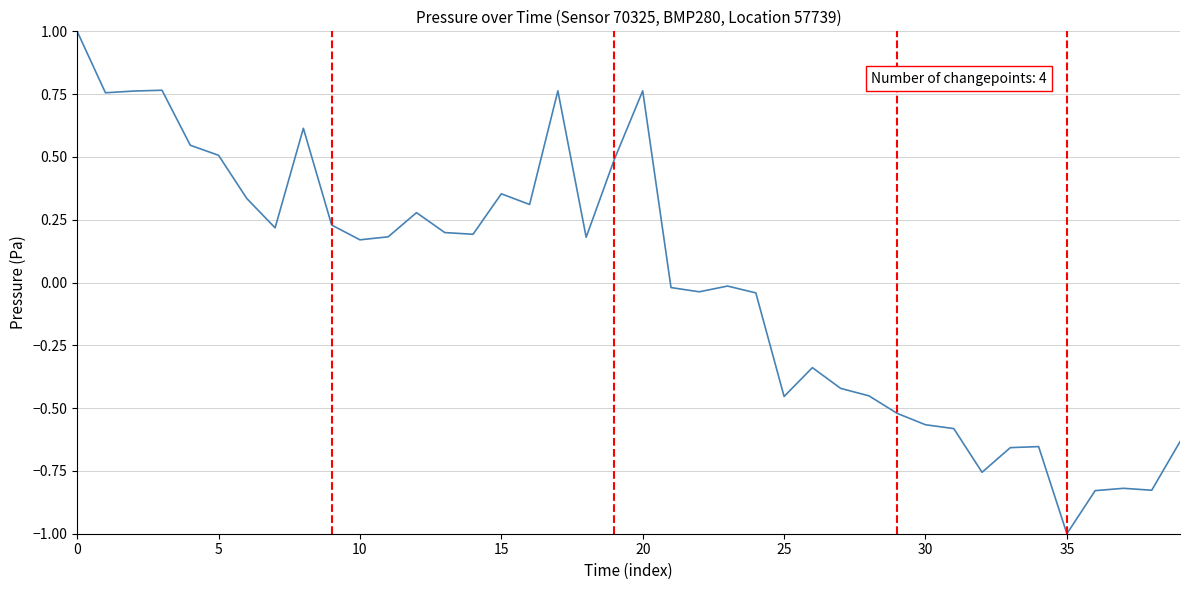

What is the greatest value displayed?

1.0